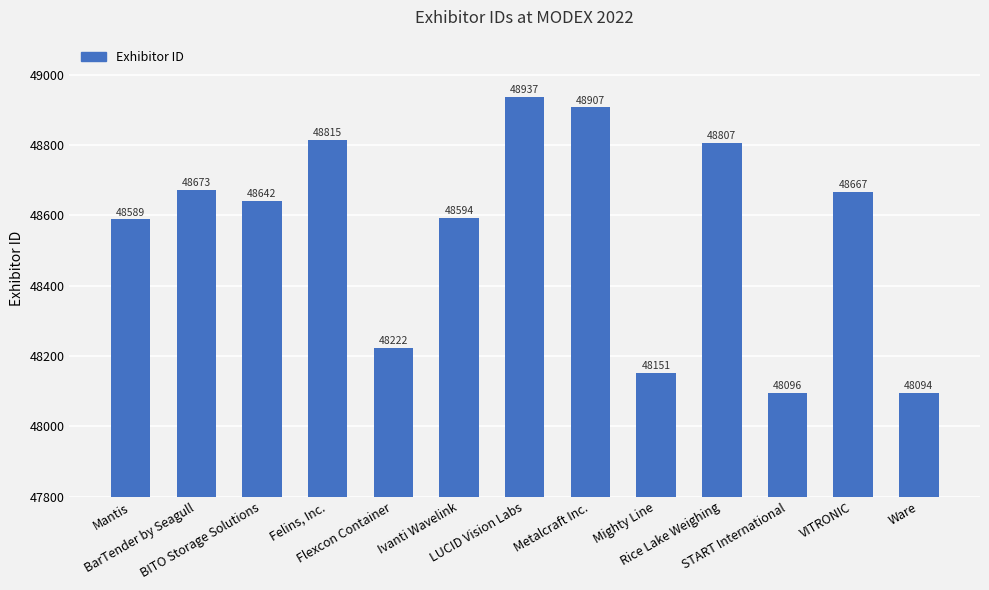

Reading left to right, list all the values displayed in this chart.

48589	48673	48642	48815	48222	48594	48937	48907	48151	48807	48096	48667	48094